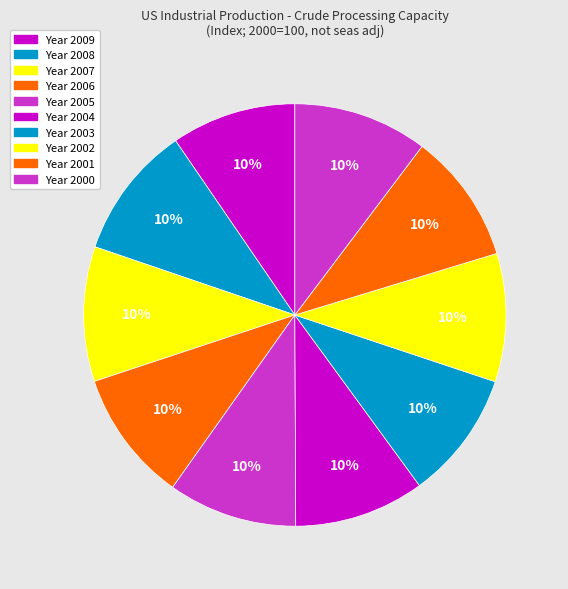

How many segments does this pie chart have?

10